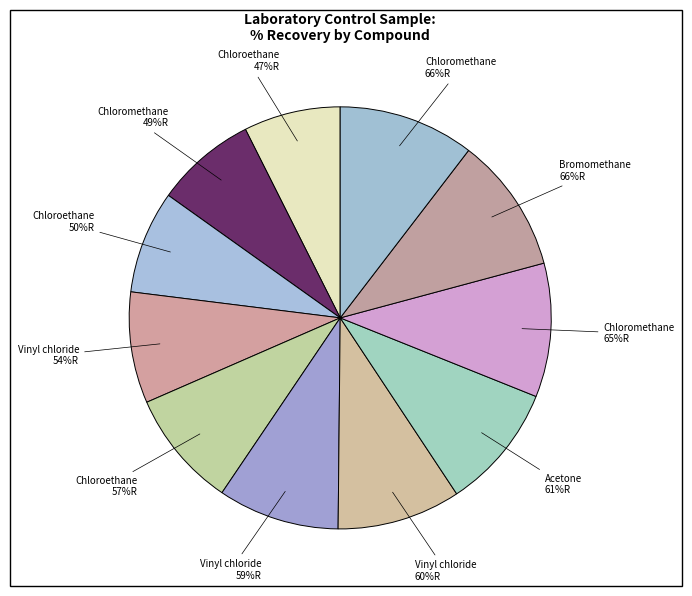

How many slices are in this pie chart?

11